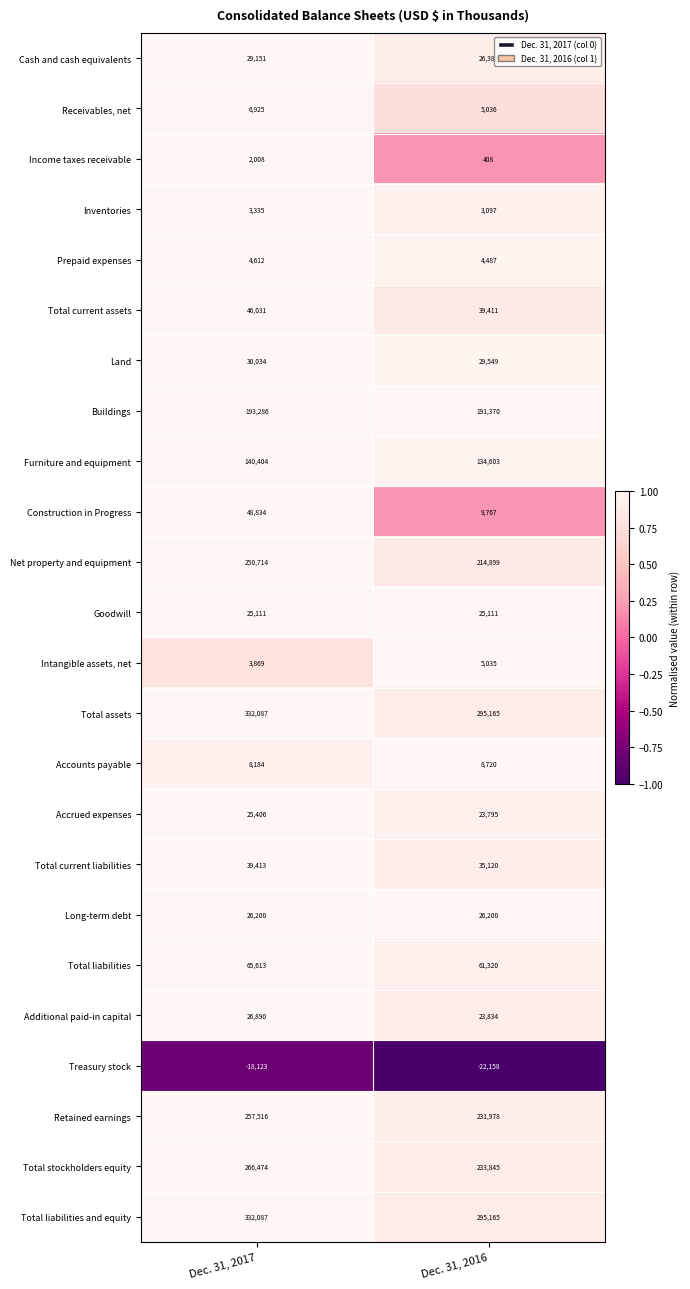

What is the spread (max minus min) of values at Dec. 31, 2017?

350210